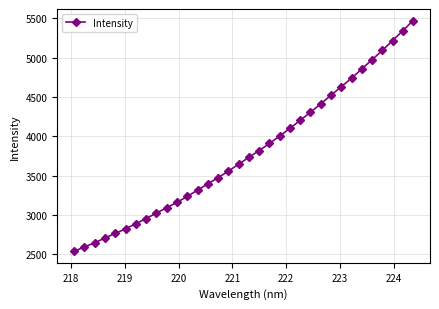

How many values are below 3734?

17